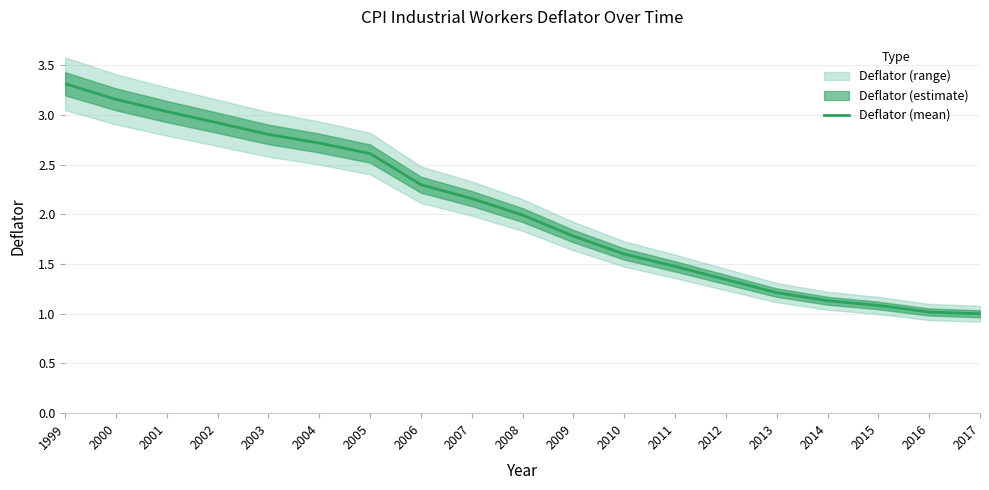

What is the difference between the values at 2009 and 2006?

0.5